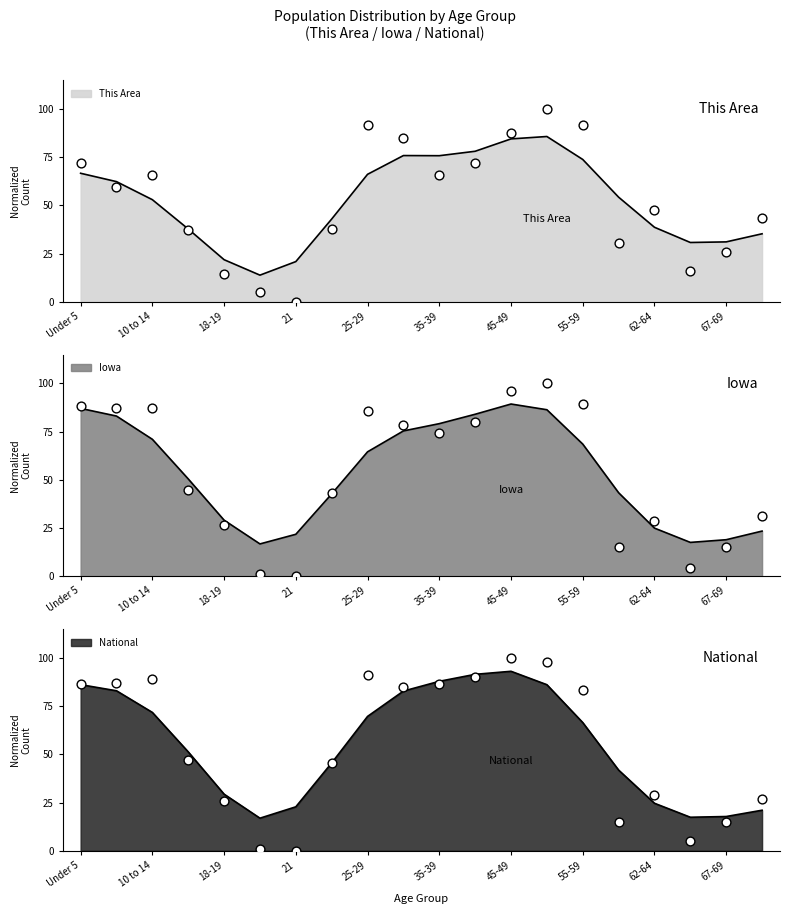

At how many categories does at least one series exceed 22?

17